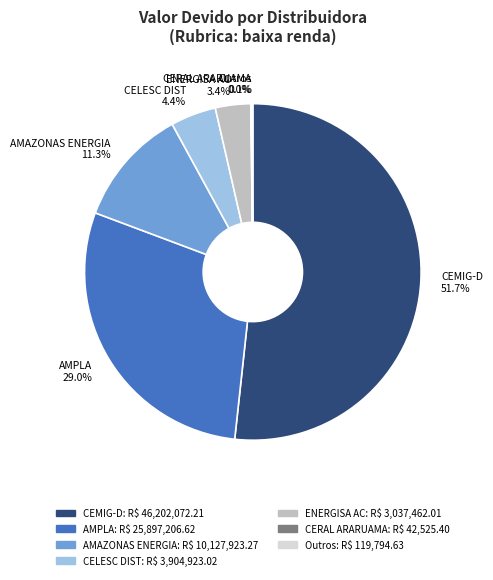

Is there any slice that represents more than half of the pie?

Yes